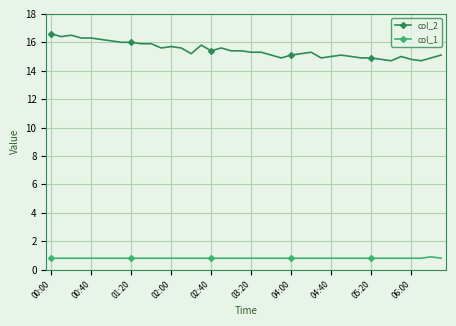

Which series has the largest range (max minus min)?

col_2